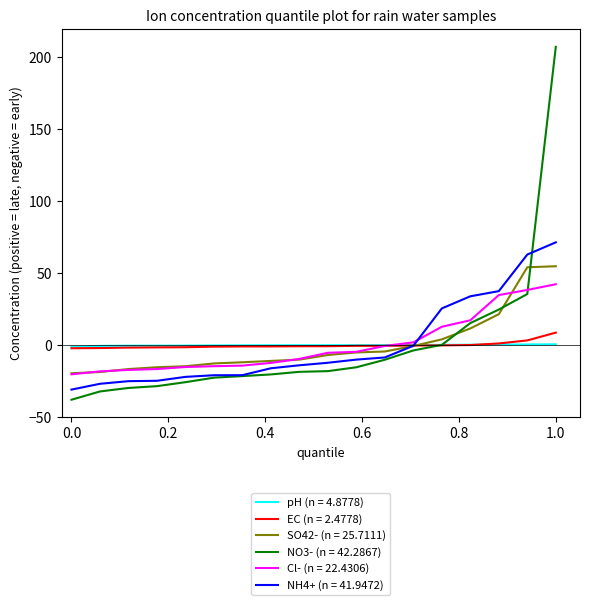

Which series has the largest range (max minus min)?

NO3- (n = 42.2867)